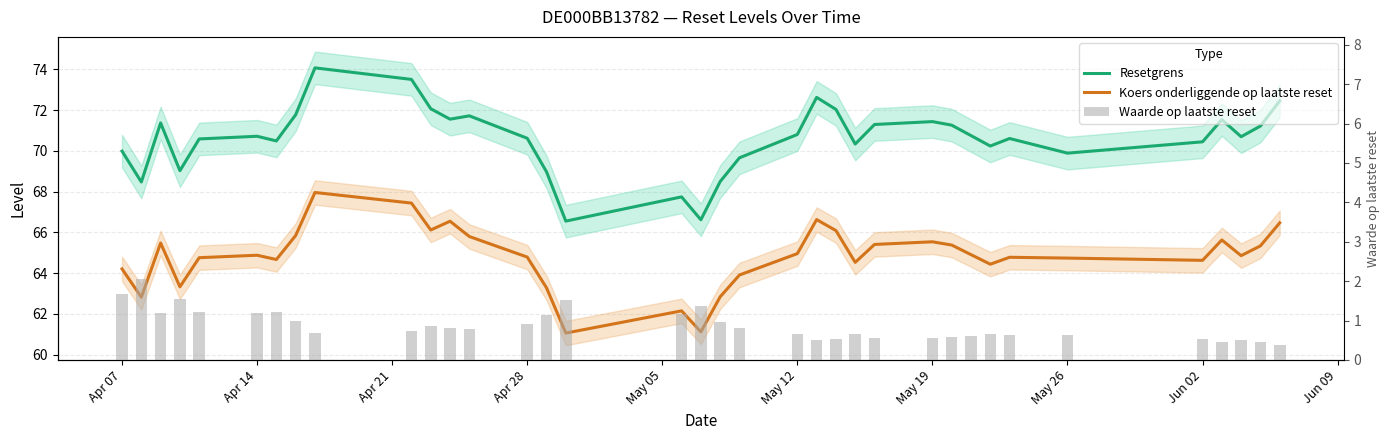

What is the average value of the Waarde op laatste reset series?

0.9